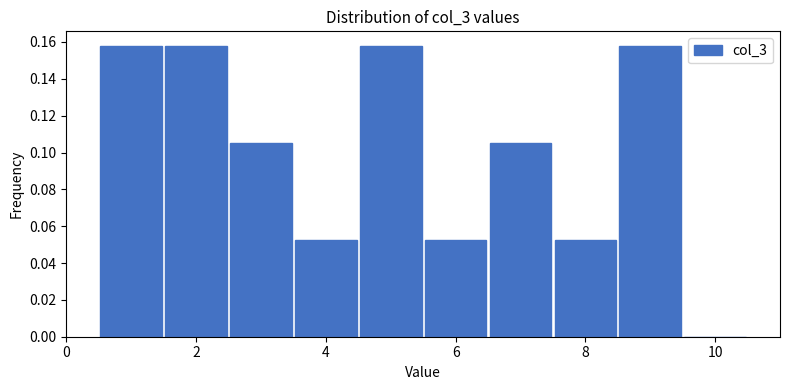

Reading left to right, list every bar in this chart as the range it spans on the x-axis followed by its height. Neither the bar edges nor the heights are printed on the chart, so give them approximately, as read against the axes.

0.5 to 1.5: 0.158
1.5 to 2.5: 0.158
2.5 to 3.5: 0.106
3.5 to 4.5: 0.052
4.5 to 5.5: 0.158
5.5 to 6.5: 0.052
6.5 to 7.5: 0.106
7.5 to 8.5: 0.052
8.5 to 9.5: 0.158
9.5 to 10.5: 0